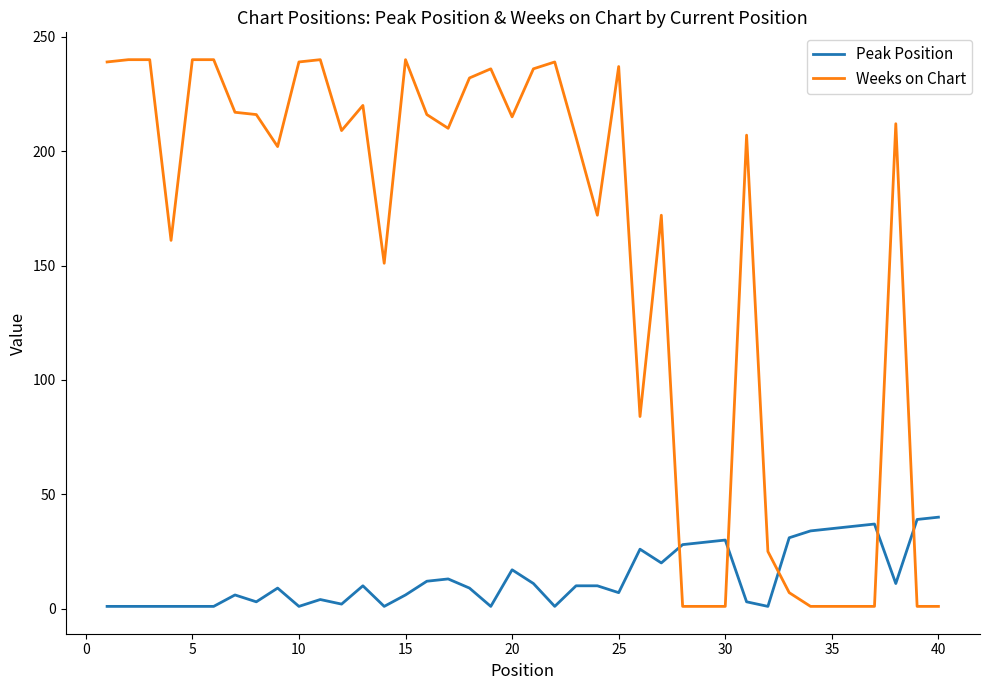

True or false: Weeks on Chart and Peak Position intersect in this chart.

True